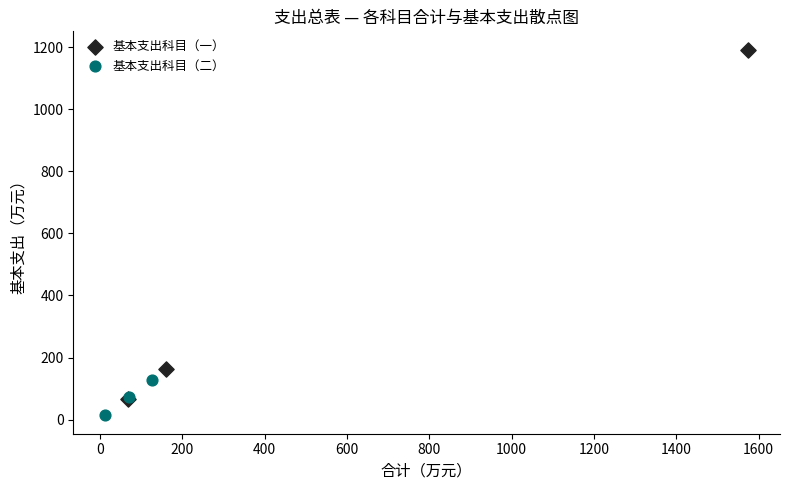

What are all the series names shown in the legend?

基本支出科目（一）, 基本支出科目（二）